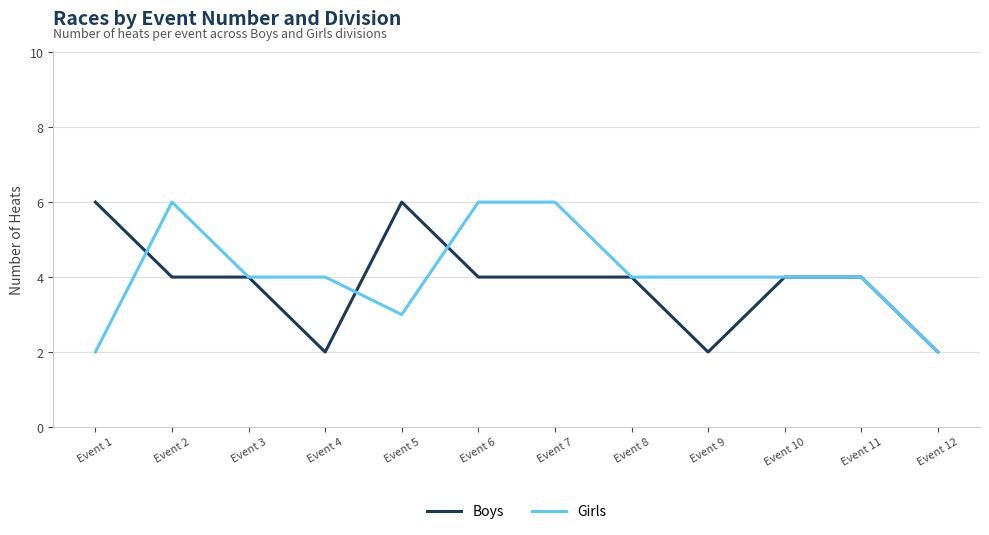

The value of Boys at Event 12 is 3. True or false?

False